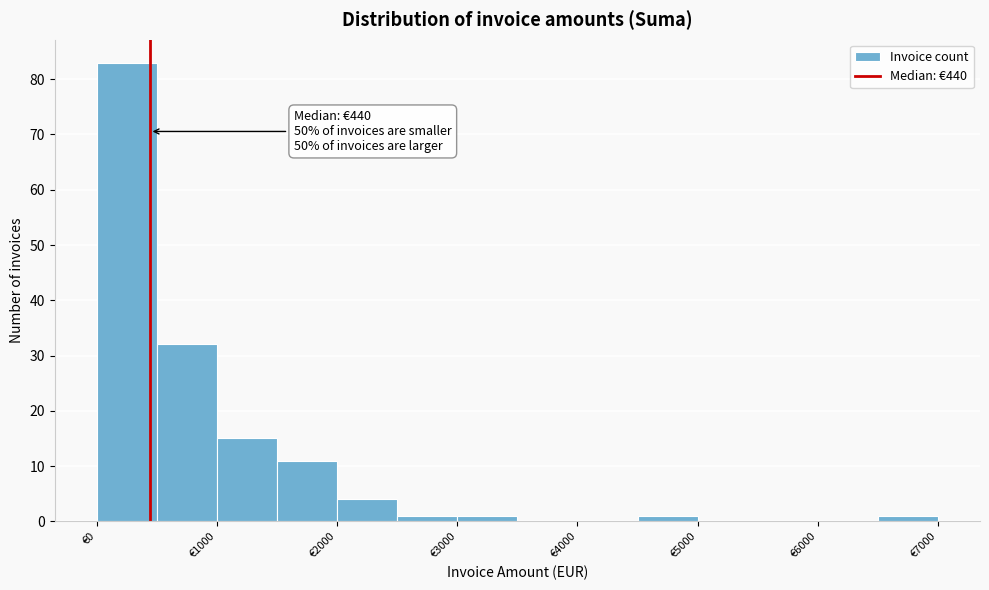

Which range on the x-axis has the tallest bar?

0 to 500